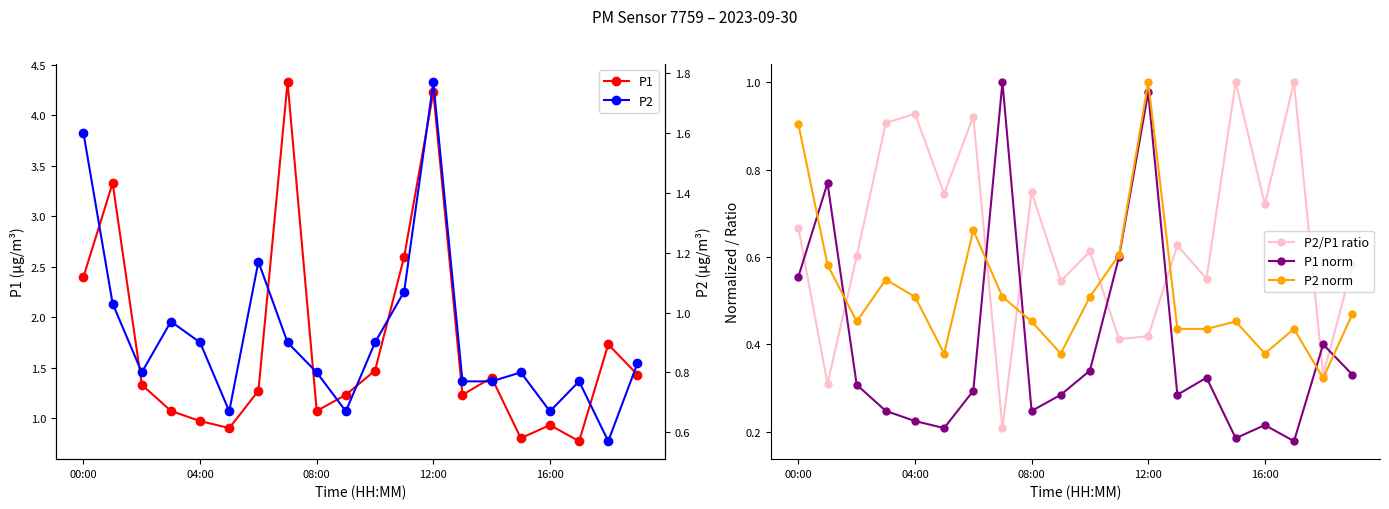

Which has a higher value, 9 or 5?

9